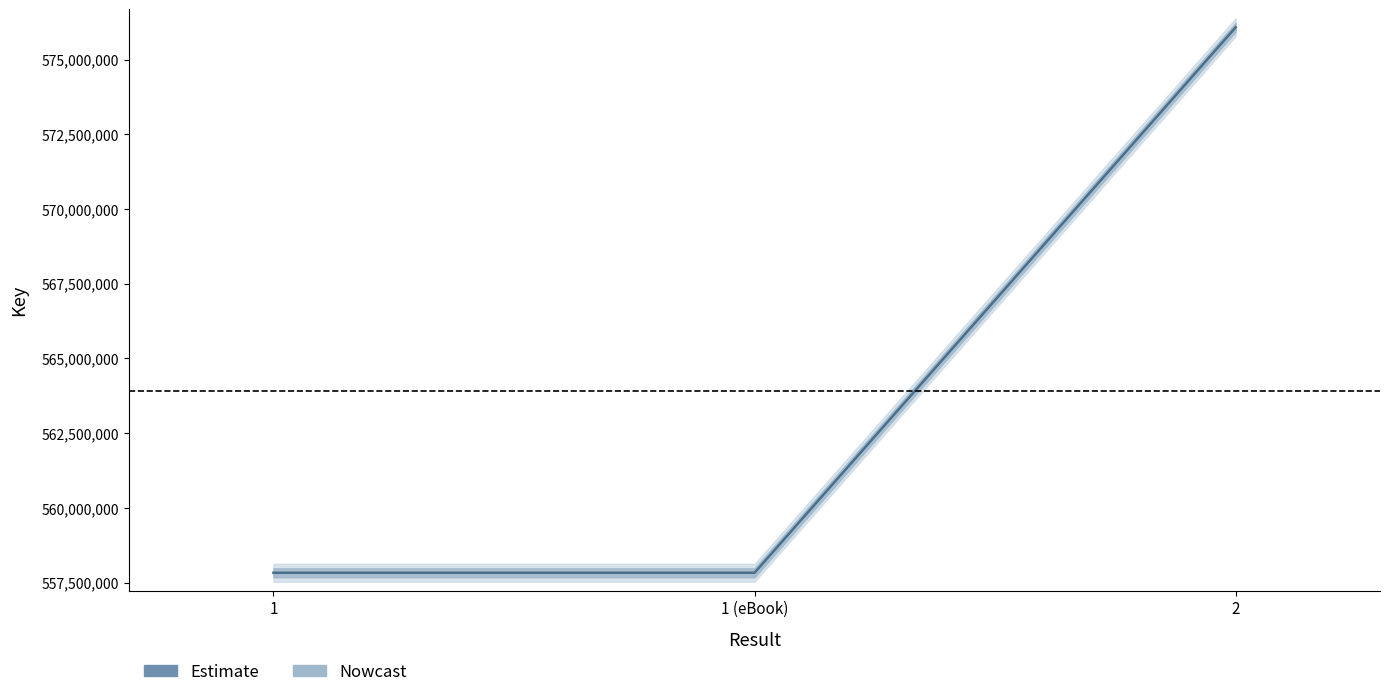

Where is the data nearest to the value 566952394?

1